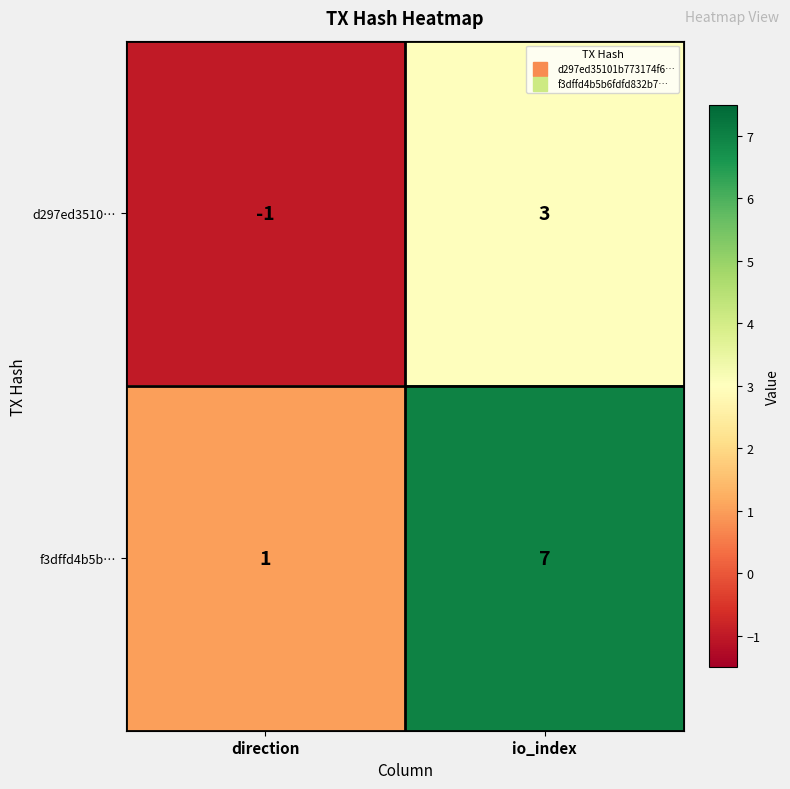

What is the maximum value shown in the chart?

7